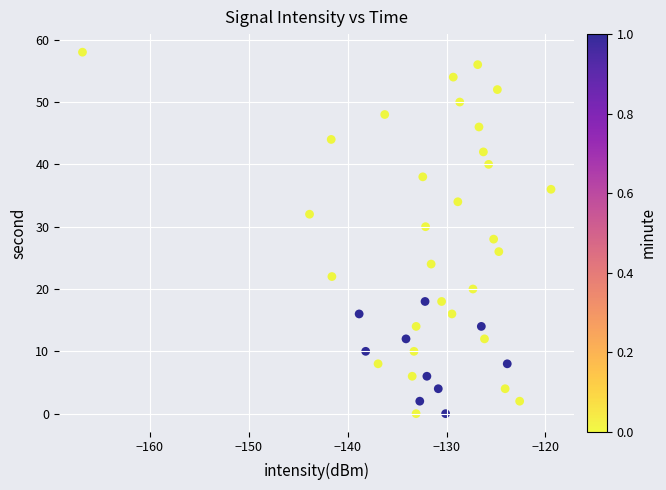

What is the range of Y values (max minus min)?

58